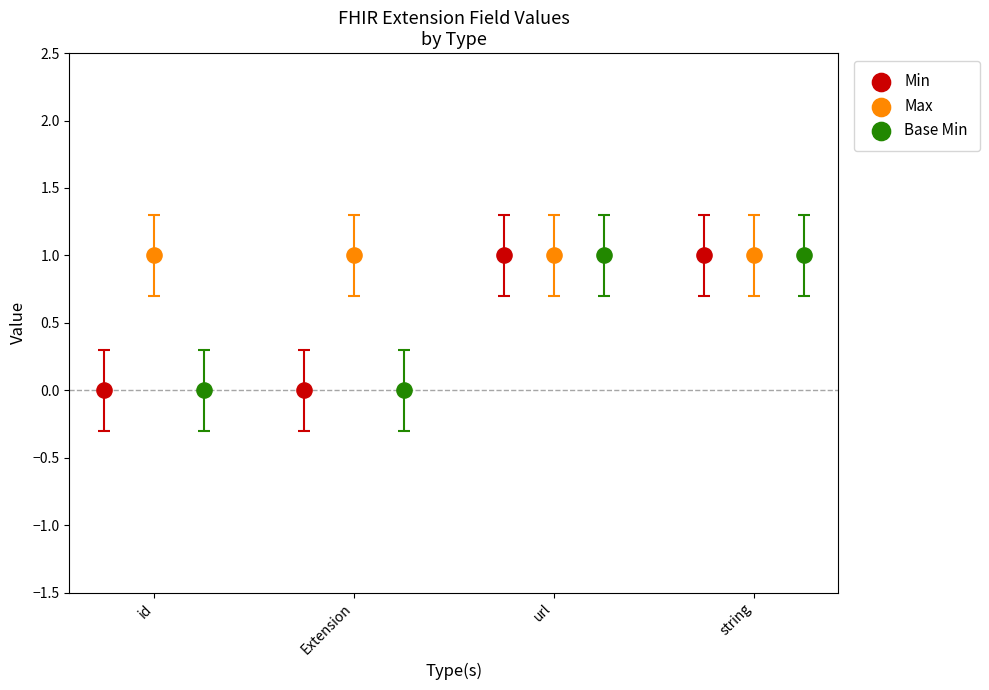

Which series has the widest spread of Y values?

Min